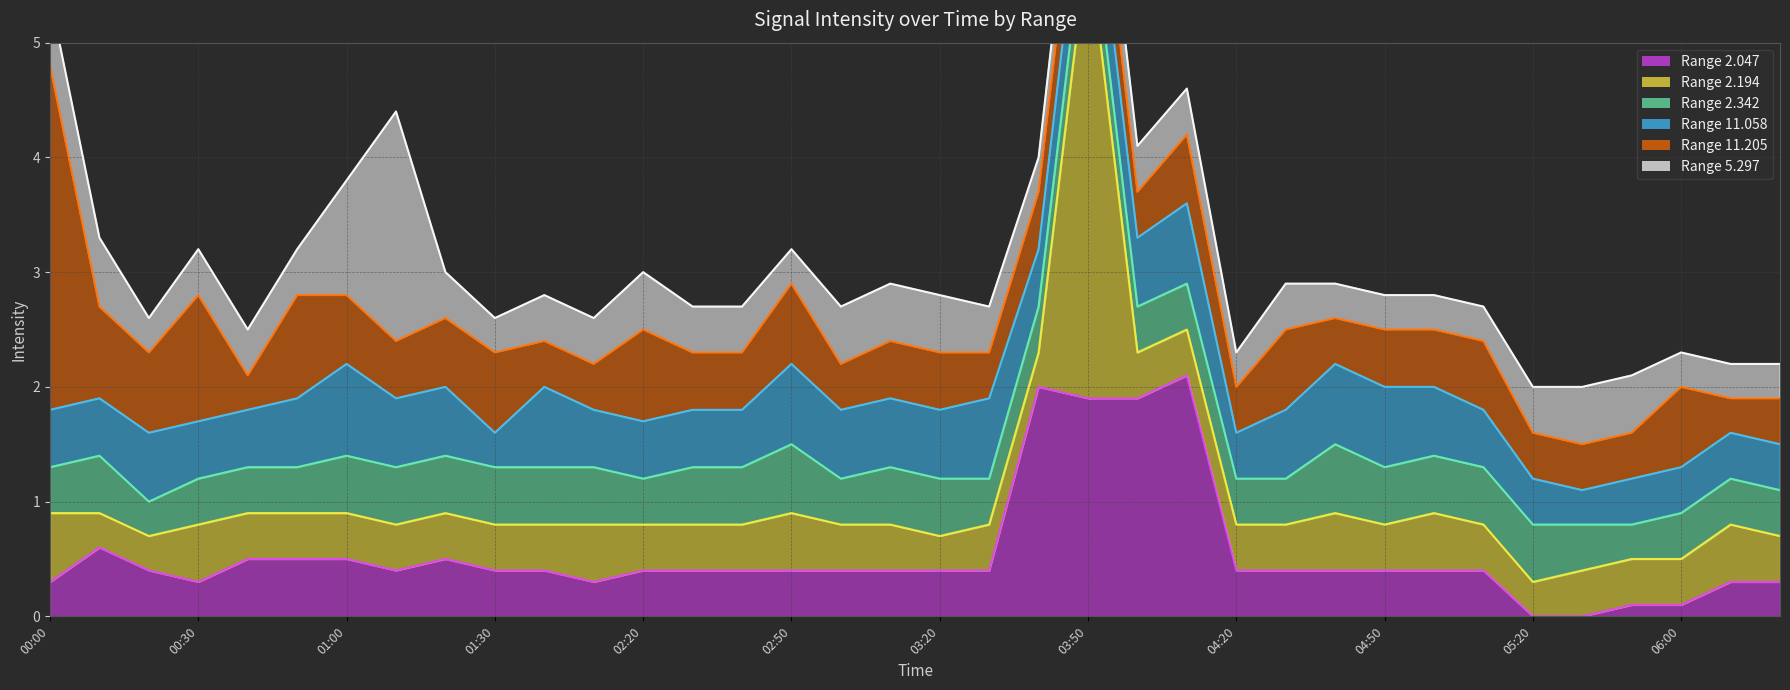

Reading right to left, extract all data points from this chart.

2.047: 2019/04/11 06:30=0.3	2019/04/11 06:10=0.3	2019/04/11 06:00=0.1	2019/04/11 05:40=0.1	2019/04/11 05:30=0.0	2019/04/11 05:20=0.0	2019/04/11 05:10=0.4	2019/04/11 05:00=0.4	2019/04/11 04:50=0.4	2019/04/11 04:40=0.4	2019/04/11 04:30=0.4	2019/04/11 04:20=0.4	2019/04/11 04:10=2.1	2019/04/11 04:00=1.9	2019/04/11 03:50=1.9	2019/04/11 03:40=2.0	2019/04/11 03:30=0.4	2019/04/11 03:20=0.4	2019/04/11 03:10=0.4	2019/04/11 03:00=0.4	2019/04/11 02:50=0.4	2019/04/11 02:40=0.4	2019/04/11 02:30=0.4	2019/04/11 02:20=0.4	2019/04/11 01:50=0.3	2019/04/11 01:40=0.4	2019/04/11 01:30=0.4	2019/04/11 01:20=0.5	2019/04/11 01:10=0.4	2019/04/11 01:00=0.5	2019/04/11 00:50=0.5	2019/04/11 00:40=0.5	2019/04/11 00:30=0.3	2019/04/11 00:20=0.4	2019/04/11 00:10=0.6	2019/04/11 00:00=0.3
2.194: 2019/04/11 06:30=0.4	2019/04/11 06:10=0.5	2019/04/11 06:00=0.4	2019/04/11 05:40=0.4	2019/04/11 05:30=0.4	2019/04/11 05:20=0.3	2019/04/11 05:10=0.4	2019/04/11 05:00=0.5	2019/04/11 04:50=0.4	2019/04/11 04:40=0.5	2019/04/11 04:30=0.4	2019/04/11 04:20=0.4	2019/04/11 04:10=0.4	2019/04/11 04:00=0.4	2019/04/11 03:50=4.0	2019/04/11 03:40=0.3	2019/04/11 03:30=0.4	2019/04/11 03:20=0.3	2019/04/11 03:10=0.4	2019/04/11 03:00=0.4	2019/04/11 02:50=0.5	2019/04/11 02:40=0.4	2019/04/11 02:30=0.4	2019/04/11 02:20=0.4	2019/04/11 01:50=0.5	2019/04/11 01:40=0.4	2019/04/11 01:30=0.4	2019/04/11 01:20=0.4	2019/04/11 01:10=0.4	2019/04/11 01:00=0.4	2019/04/11 00:50=0.4	2019/04/11 00:40=0.4	2019/04/11 00:30=0.5	2019/04/11 00:20=0.3	2019/04/11 00:10=0.3	2019/04/11 00:00=0.6
2.342: 2019/04/11 06:30=0.4	2019/04/11 06:10=0.4	2019/04/11 06:00=0.4	2019/04/11 05:40=0.3	2019/04/11 05:30=0.4	2019/04/11 05:20=0.5	2019/04/11 05:10=0.5	2019/04/11 05:00=0.5	2019/04/11 04:50=0.5	2019/04/11 04:40=0.6	2019/04/11 04:30=0.4	2019/04/11 04:20=0.4	2019/04/11 04:10=0.4	2019/04/11 04:00=0.4	2019/04/11 03:50=0.4	2019/04/11 03:40=0.4	2019/04/11 03:30=0.4	2019/04/11 03:20=0.5	2019/04/11 03:10=0.5	2019/04/11 03:00=0.4	2019/04/11 02:50=0.6	2019/04/11 02:40=0.5	2019/04/11 02:30=0.5	2019/04/11 02:20=0.4	2019/04/11 01:50=0.5	2019/04/11 01:40=0.5	2019/04/11 01:30=0.5	2019/04/11 01:20=0.5	2019/04/11 01:10=0.5	2019/04/11 01:00=0.5	2019/04/11 00:50=0.4	2019/04/11 00:40=0.4	2019/04/11 00:30=0.4	2019/04/11 00:20=0.3	2019/04/11 00:10=0.5	2019/04/11 00:00=0.4
11.058: 2019/04/11 06:30=0.4	2019/04/11 06:10=0.4	2019/04/11 06:00=0.4	2019/04/11 05:40=0.4	2019/04/11 05:30=0.3	2019/04/11 05:20=0.4	2019/04/11 05:10=0.5	2019/04/11 05:00=0.6	2019/04/11 04:50=0.7	2019/04/11 04:40=0.7	2019/04/11 04:30=0.6	2019/04/11 04:20=0.4	2019/04/11 04:10=0.7	2019/04/11 04:00=0.6	2019/04/11 03:50=0.6	2019/04/11 03:40=0.5	2019/04/11 03:30=0.7	2019/04/11 03:20=0.6	2019/04/11 03:10=0.6	2019/04/11 03:00=0.6	2019/04/11 02:50=0.7	2019/04/11 02:40=0.5	2019/04/11 02:30=0.5	2019/04/11 02:20=0.5	2019/04/11 01:50=0.5	2019/04/11 01:40=0.7	2019/04/11 01:30=0.3	2019/04/11 01:20=0.6	2019/04/11 01:10=0.6	2019/04/11 01:00=0.8	2019/04/11 00:50=0.6	2019/04/11 00:40=0.5	2019/04/11 00:30=0.5	2019/04/11 00:20=0.6	2019/04/11 00:10=0.5	2019/04/11 00:00=0.5
11.205: 2019/04/11 06:30=0.4	2019/04/11 06:10=0.3	2019/04/11 06:00=0.7	2019/04/11 05:40=0.4	2019/04/11 05:30=0.4	2019/04/11 05:20=0.4	2019/04/11 05:10=0.6	2019/04/11 05:00=0.5	2019/04/11 04:50=0.5	2019/04/11 04:40=0.4	2019/04/11 04:30=0.7	2019/04/11 04:20=0.4	2019/04/11 04:10=0.6	2019/04/11 04:00=0.4	2019/04/11 03:50=0.5	2019/04/11 03:40=0.5	2019/04/11 03:30=0.4	2019/04/11 03:20=0.5	2019/04/11 03:10=0.5	2019/04/11 03:00=0.4	2019/04/11 02:50=0.7	2019/04/11 02:40=0.5	2019/04/11 02:30=0.5	2019/04/11 02:20=0.8	2019/04/11 01:50=0.4	2019/04/11 01:40=0.4	2019/04/11 01:30=0.7	2019/04/11 01:20=0.6	2019/04/11 01:10=0.5	2019/04/11 01:00=0.6	2019/04/11 00:50=0.9	2019/04/11 00:40=0.3	2019/04/11 00:30=1.1	2019/04/11 00:20=0.7	2019/04/11 00:10=0.8	2019/04/11 00:00=3.0
5.297: 2019/04/11 06:30=0.3	2019/04/11 06:10=0.3	2019/04/11 06:00=0.3	2019/04/11 05:40=0.5	2019/04/11 05:30=0.5	2019/04/11 05:20=0.4	2019/04/11 05:10=0.3	2019/04/11 05:00=0.3	2019/04/11 04:50=0.3	2019/04/11 04:40=0.3	2019/04/11 04:30=0.4	2019/04/11 04:20=0.3	2019/04/11 04:10=0.4	2019/04/11 04:00=0.4	2019/04/11 03:50=0.4	2019/04/11 03:40=0.3	2019/04/11 03:30=0.4	2019/04/11 03:20=0.5	2019/04/11 03:10=0.5	2019/04/11 03:00=0.5	2019/04/11 02:50=0.3	2019/04/11 02:40=0.4	2019/04/11 02:30=0.4	2019/04/11 02:20=0.5	2019/04/11 01:50=0.4	2019/04/11 01:40=0.4	2019/04/11 01:30=0.3	2019/04/11 01:20=0.4	2019/04/11 01:10=2.0	2019/04/11 01:00=1.0	2019/04/11 00:50=0.4	2019/04/11 00:40=0.4	2019/04/11 00:30=0.4	2019/04/11 00:20=0.3	2019/04/11 00:10=0.6	2019/04/11 00:00=0.6